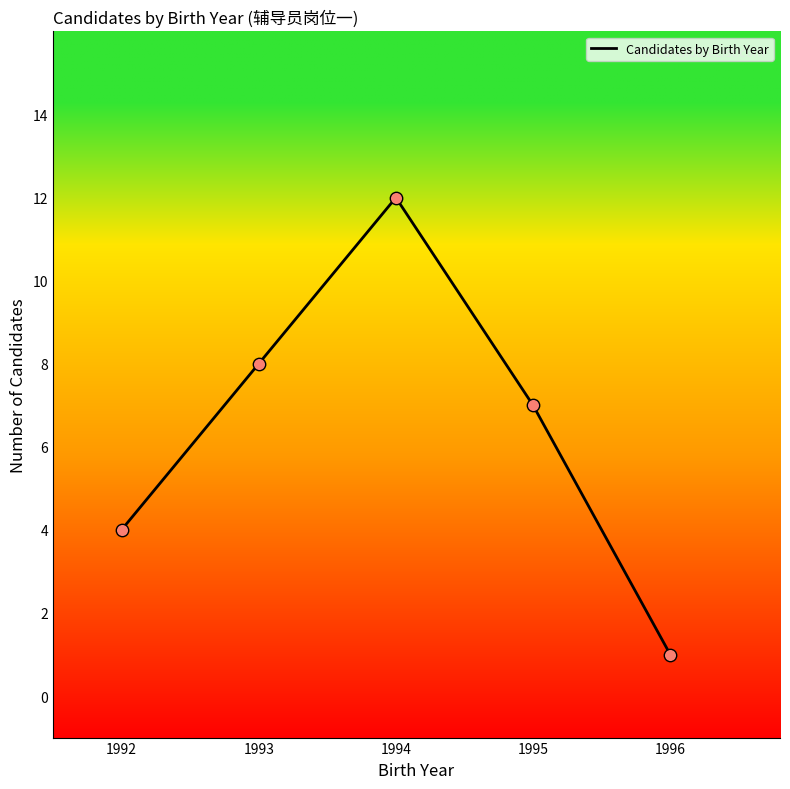

Between 1996 and 1995, which is larger?

1995